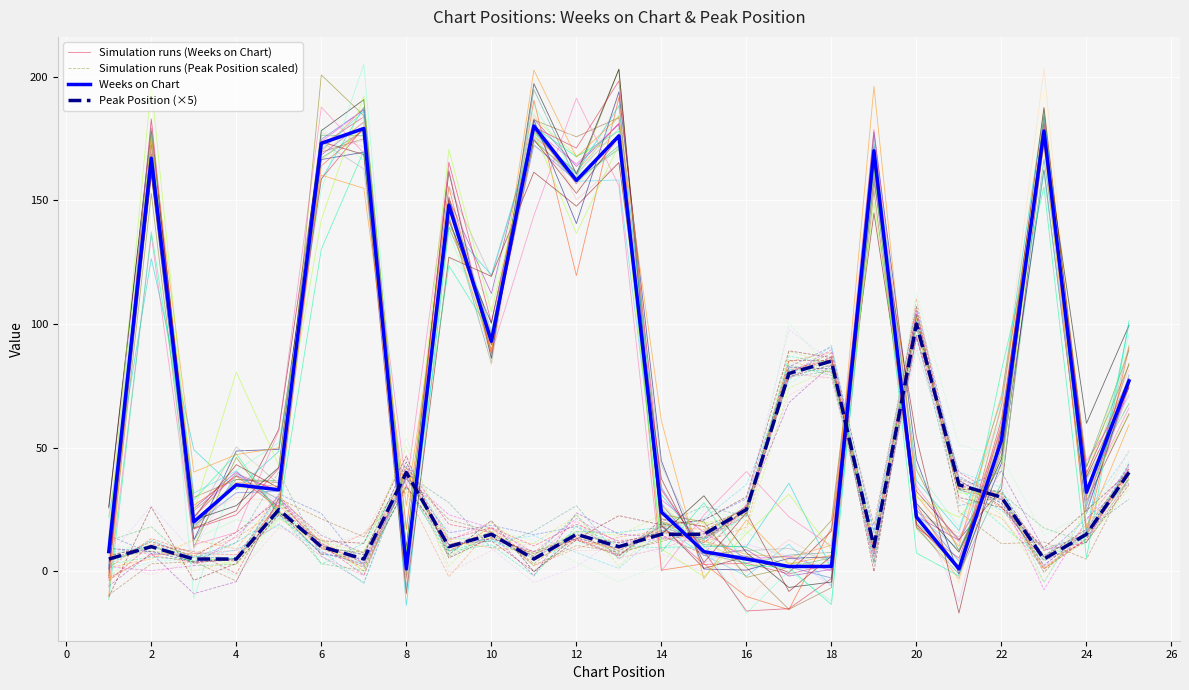

At which category does Weeks on Chart reach its first local peak?

2